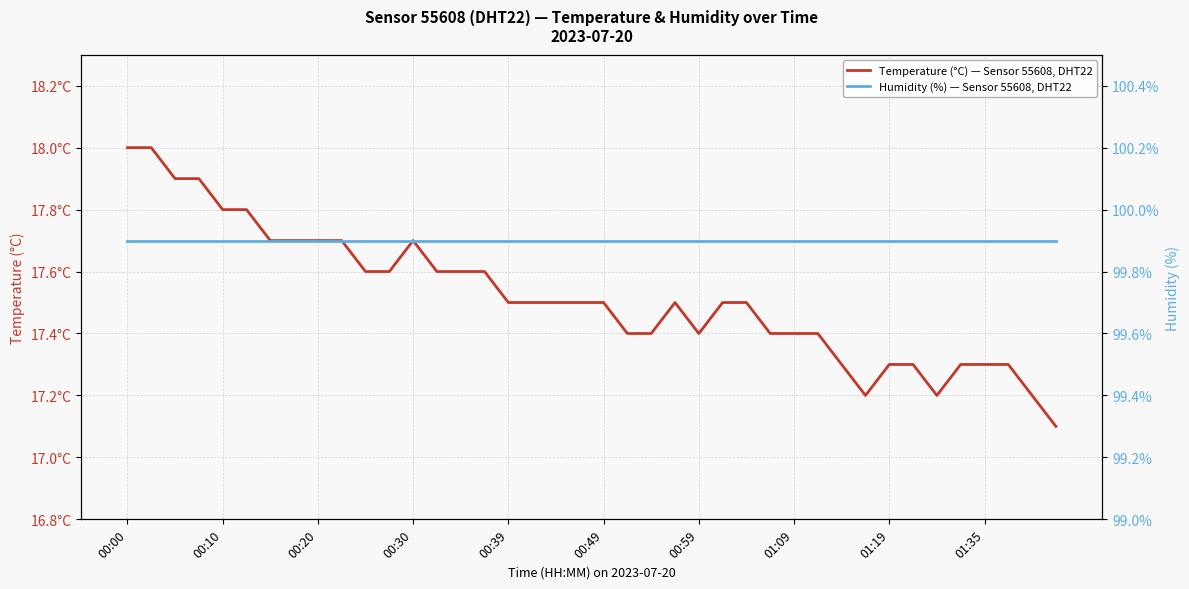

The value of Temperature (°C) — Sensor 55608, DHT22 at 29 is 6.9. True or false?

False